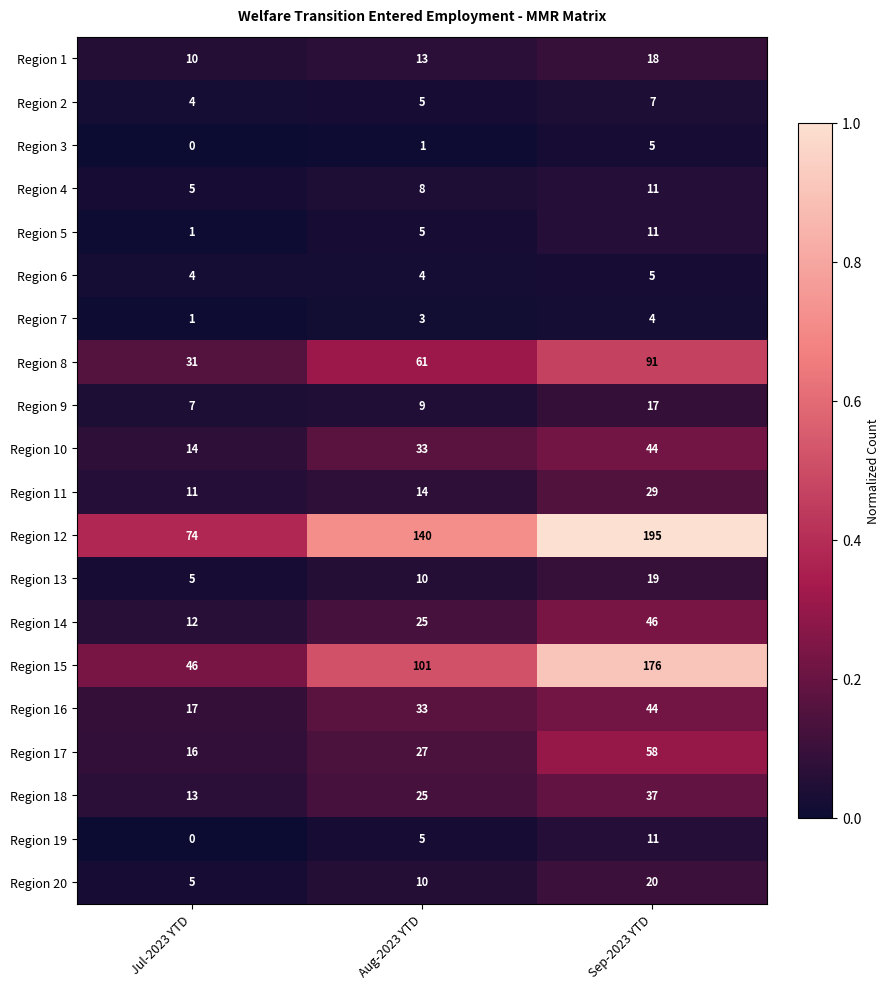

What is the difference between the second highest and minimum values in the Region 16 series?

16